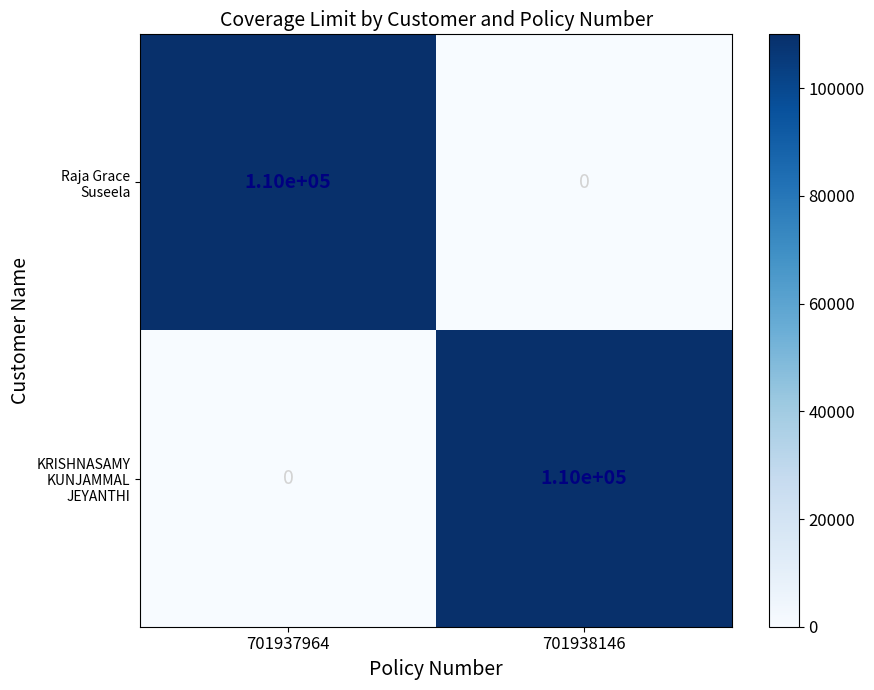

How many series are shown in this chart?

2